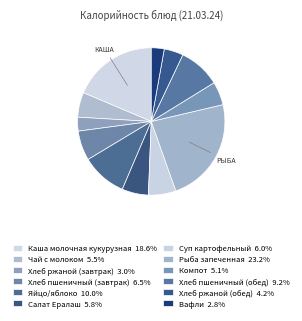

The Хлеб пшеничный (завтрак) slice represents 7% of the pie. True or false?

True